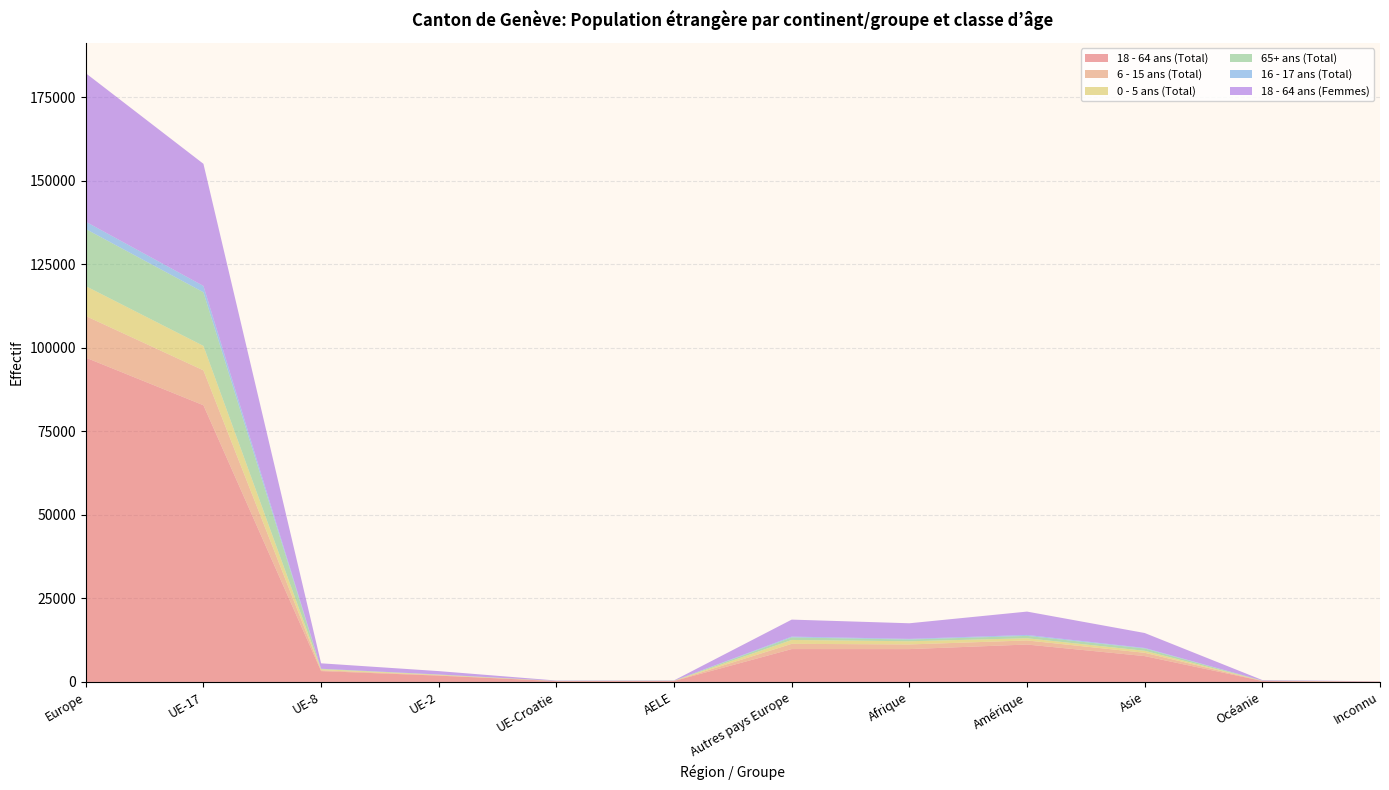

Reading left to right, transcribe all the data shown in this chart.

18 - 64 ans (Total): Europe=97045	UE-17=82801	UE-8=3242	UE-2=1885	UE-Croatie=246	AELE=276	Autres pays Europe=9833	Afrique=9824	Amérique=11194	Asie=7732	Océanie=287	Inconnu=89
6 - 15 ans (Total): Europe=12452	UE-17=10445	UE-8=261	UE-2=128	UE-Croatie=14	AELE=34	Autres pays Europe=1570	Afrique=1393	Amérique=1221	Asie=991	Océanie=42	Inconnu=35
0 - 5 ans (Total): Europe=8947	UE-17=7312	UE-8=308	UE-2=139	UE-Croatie=11	AELE=17	Autres pays Europe=1160	Afrique=957	Amérique=655	Asie=595	Océanie=31	Inconnu=9
65+ ans (Total): Europe=17095	UE-17=16056	UE-8=111	UE-2=63	UE-Croatie=50	AELE=53	Autres pays Europe=762	Afrique=514	Amérique=712	Asie=685	Océanie=41	Inconnu=12
16 - 17 ans (Total): Europe=2192	UE-17=1897	UE-8=27	UE-2=19	UE-Croatie=2	AELE=1	Autres pays Europe=246	Afrique=202	Amérique=284	Asie=169	Océanie=7	Inconnu=3
18 - 64 ans (Femmes): Europe=44435	UE-17=36541	UE-8=1623	UE-2=1006	UE-Croatie=100	AELE=84	Autres pays Europe=5081	Afrique=4666	Amérique=6986	Asie=4470	Océanie=152	Inconnu=37